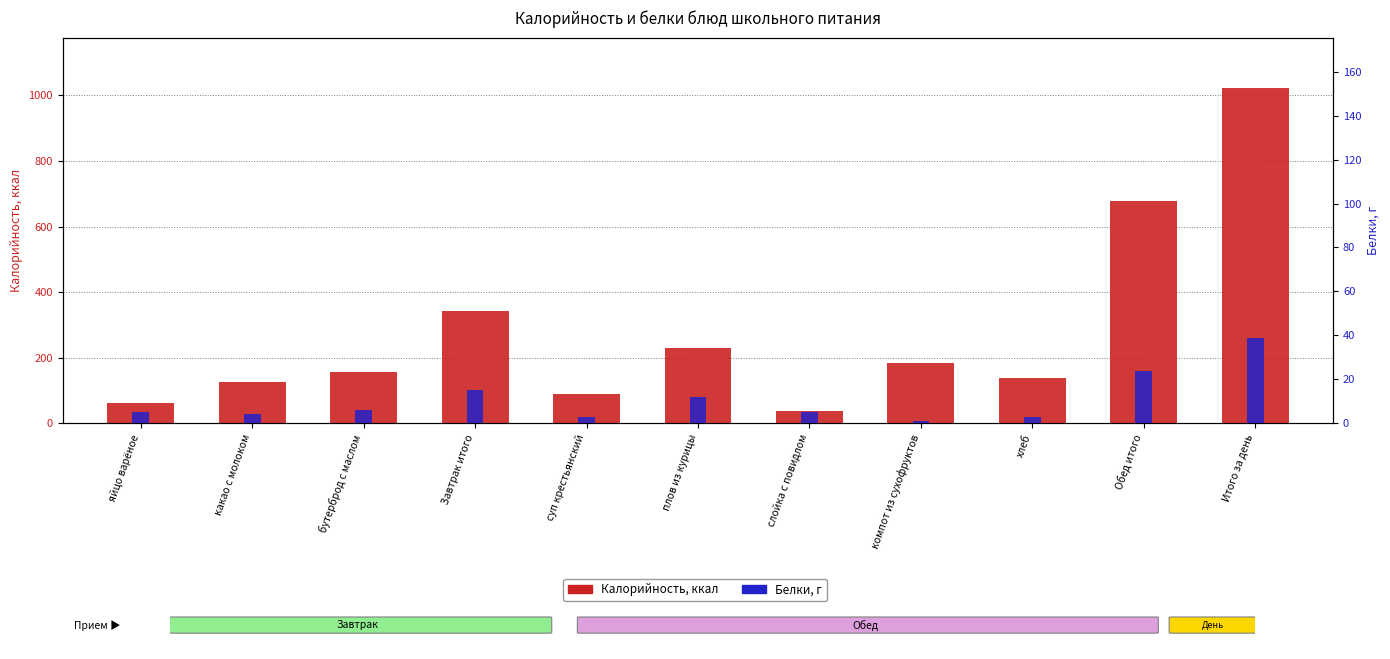

Which category has the lowest value in the Белки series?

компот из сухофруктов